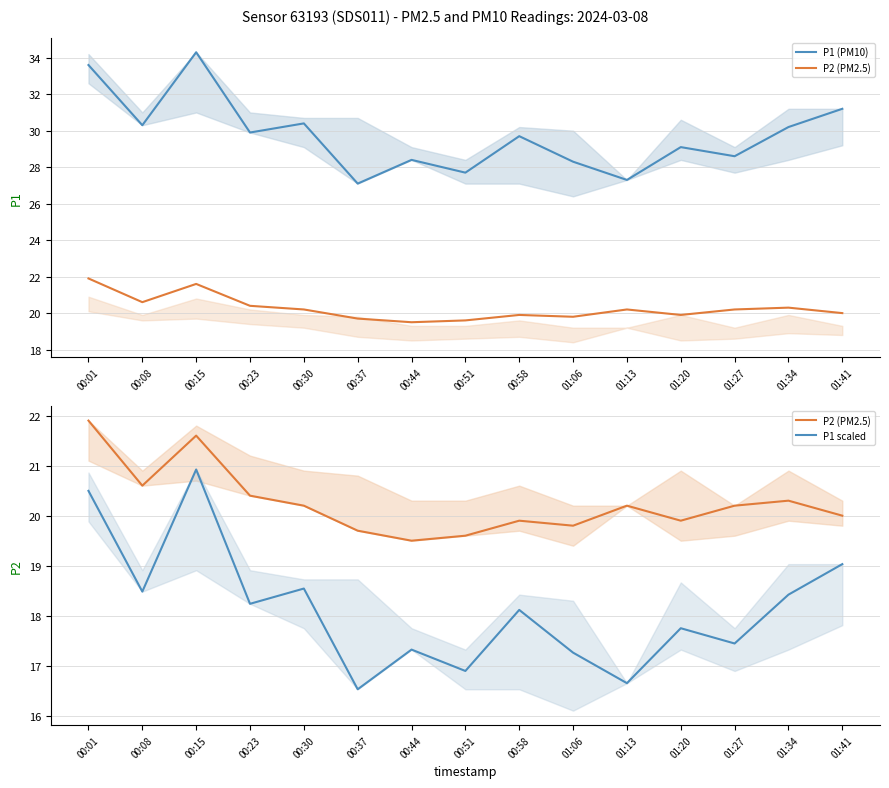

What is the label of the 6th point from the left?

00:37